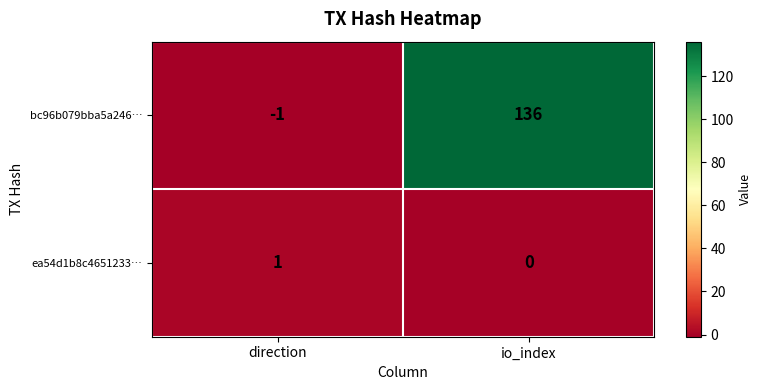

Which series changed the most between direction and io_index?

bc96b079bba5a246…